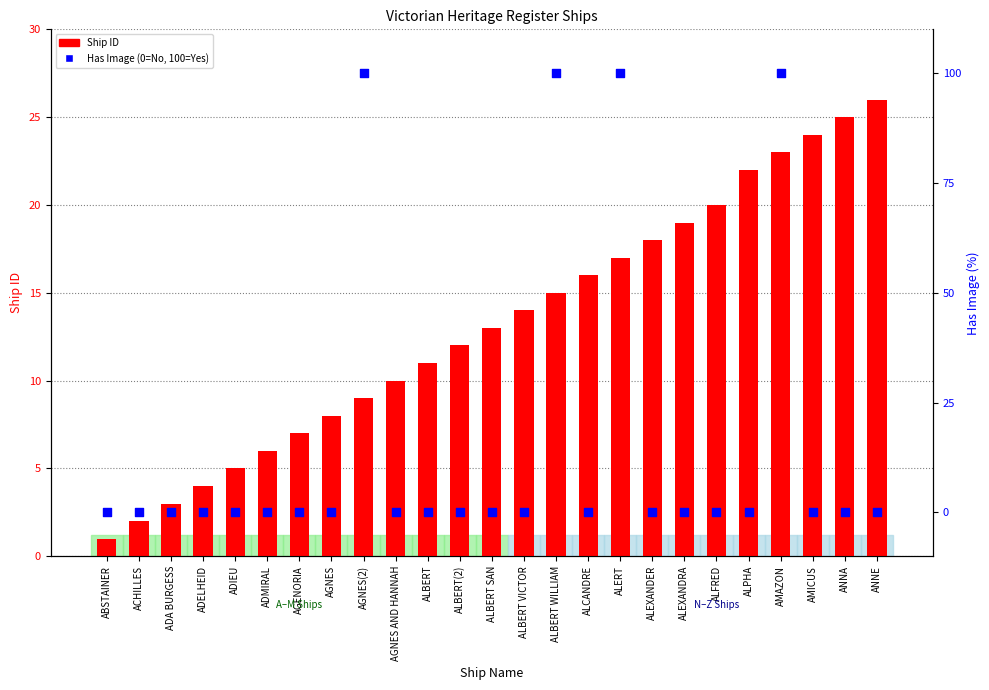

What are all the series names shown in the legend?

Ship ID, Has Image (0=No, 100=Yes)